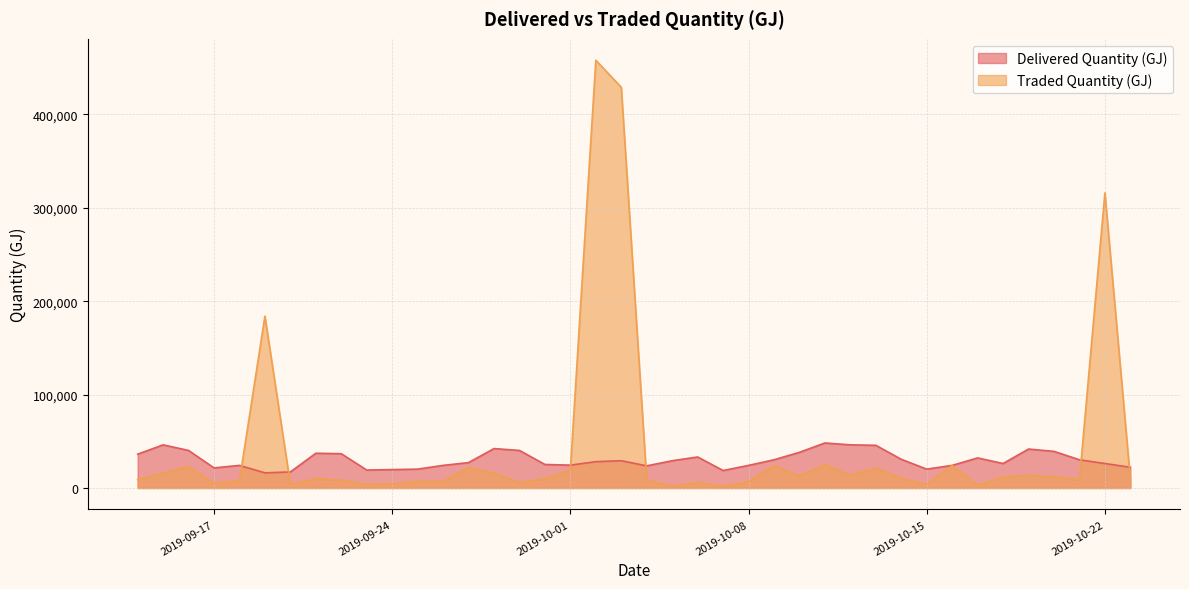

How many intersections are there between Delivered Quantity (GJ) and Traded Quantity (GJ)?

6